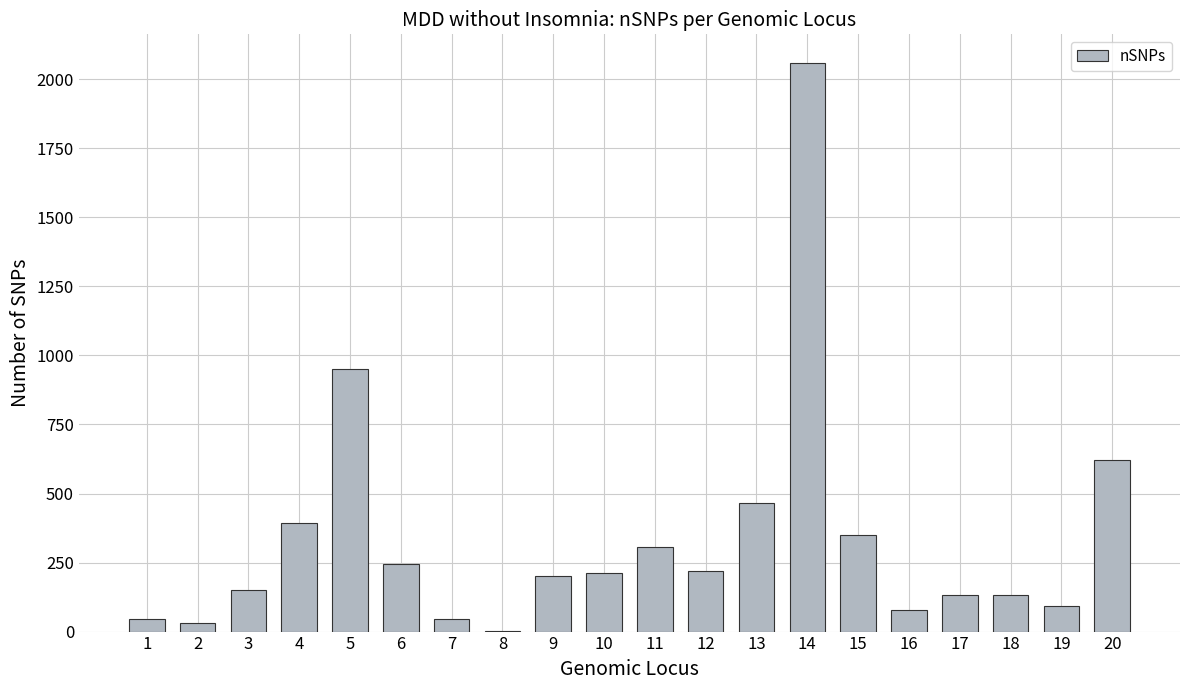

What is the ratio of the value at 3 to the value at 19?

1.6